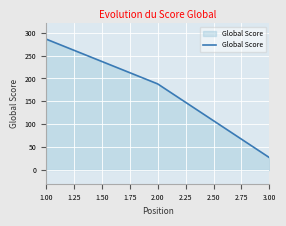

Reading left to right, list all the values displayed in this chart.

286	188	27